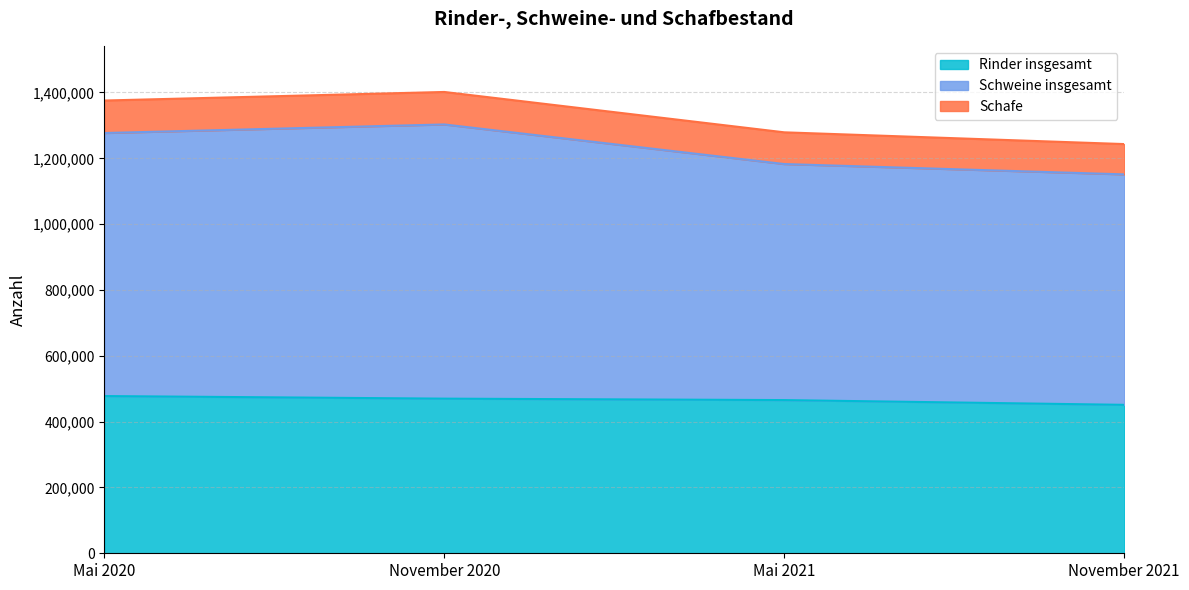

What is the minimum value for Rinder insgesamt?

451005